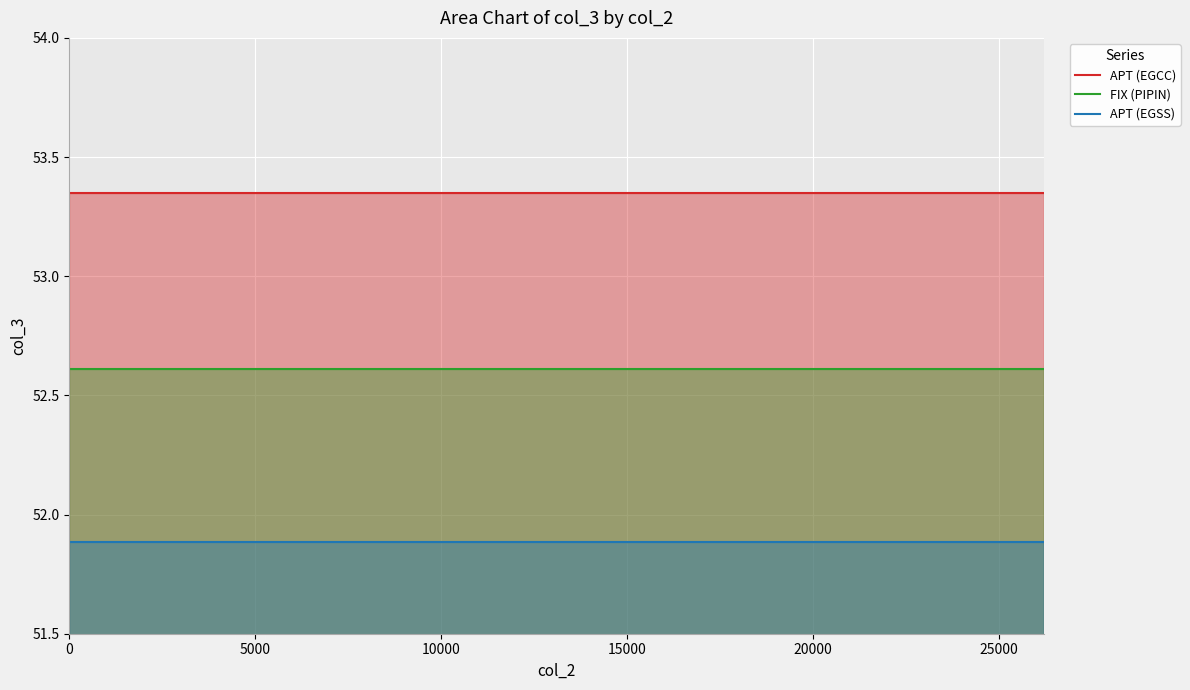

How many distinct data groups are displayed?

3